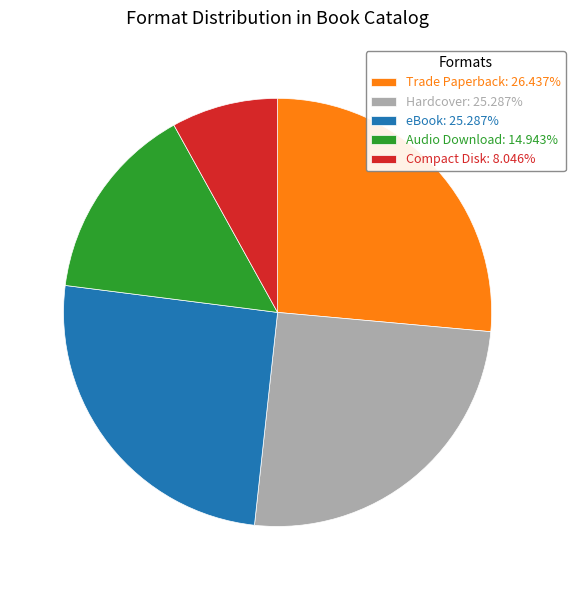

Do Audio Download and Hardcover together represent more than half of the pie?

No